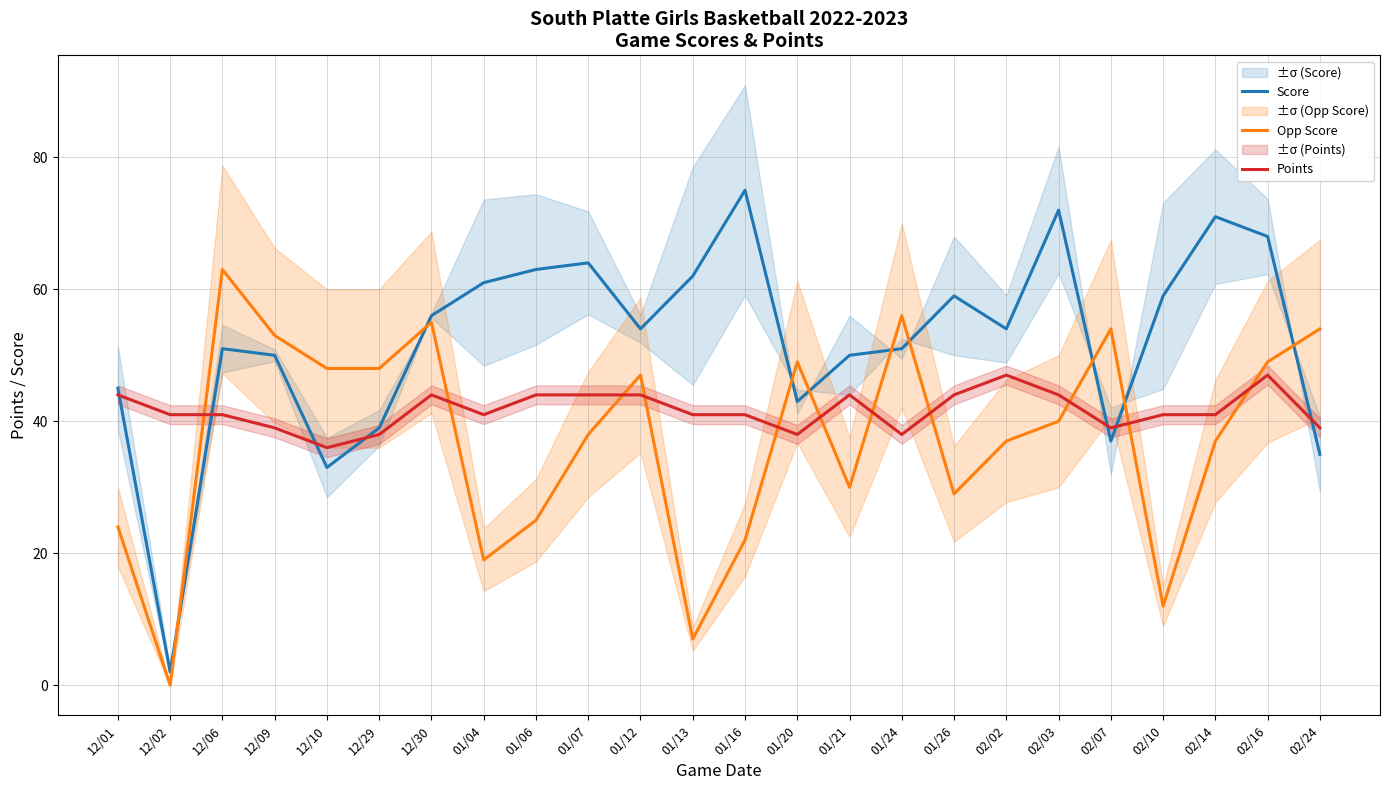

At which category is the sum across all series the highest?

02/16